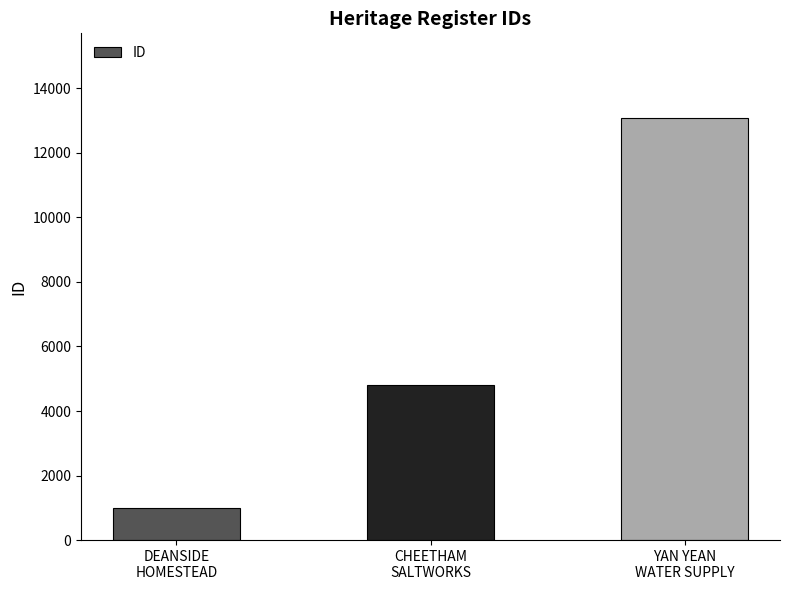

Which label corresponds to the smallest value in the chart?

DEANSIDE
HOMESTEAD